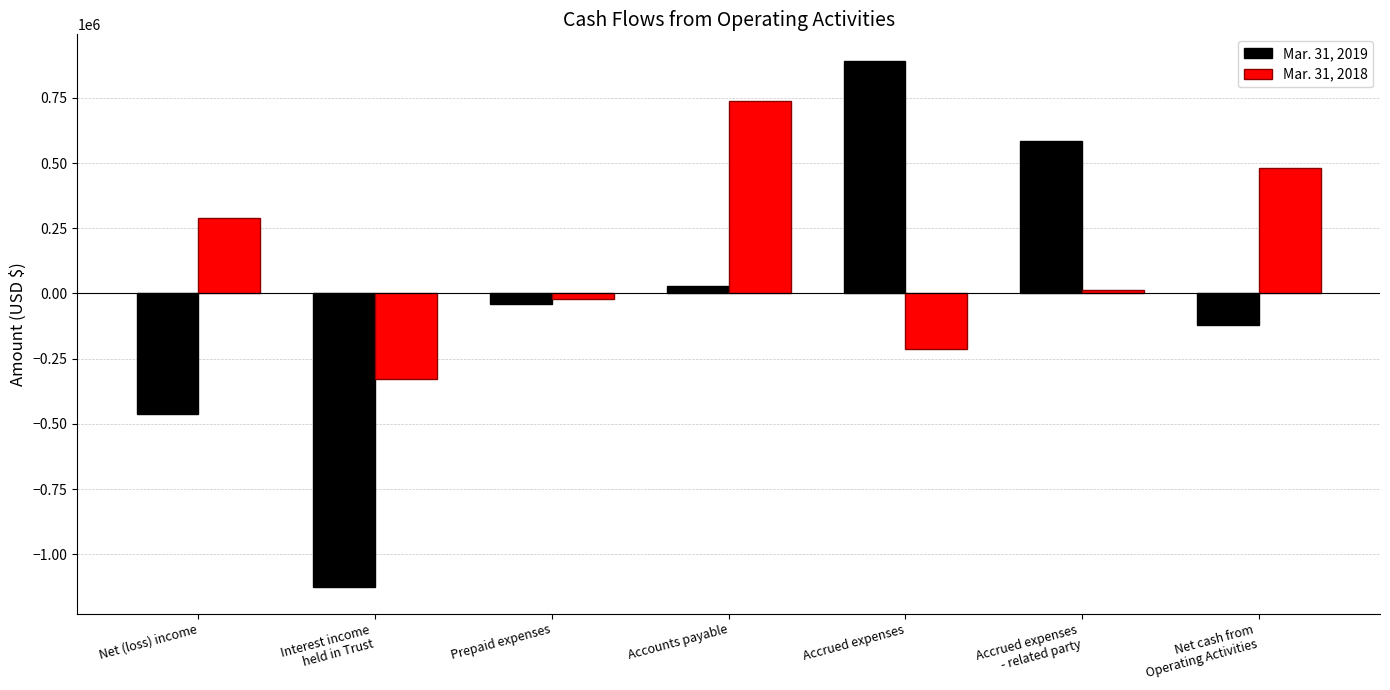

What is the highest value of the Mar. 31, 2019 series?

892296